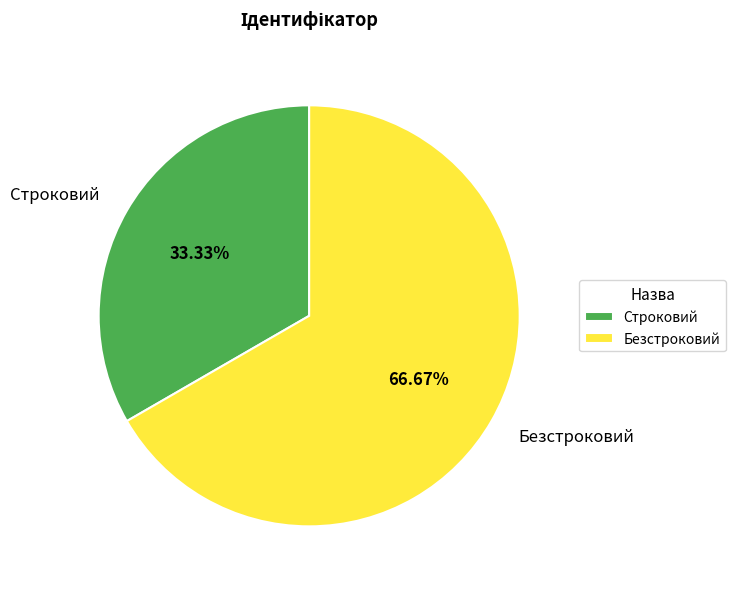

To the nearest percent, what portion does Строковий represent?

33%